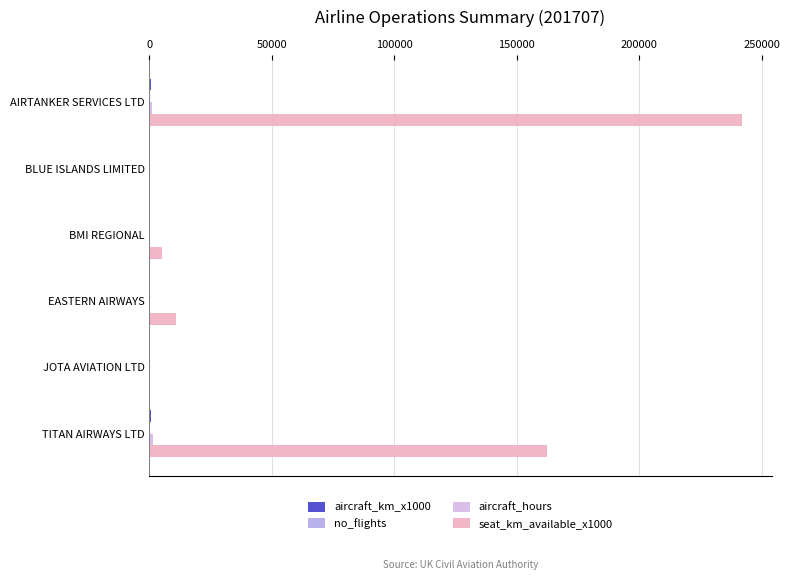

True or false: seat_km_available_x1000 has a value of 59255.1 at TITAN AIRWAYS LTD.

False